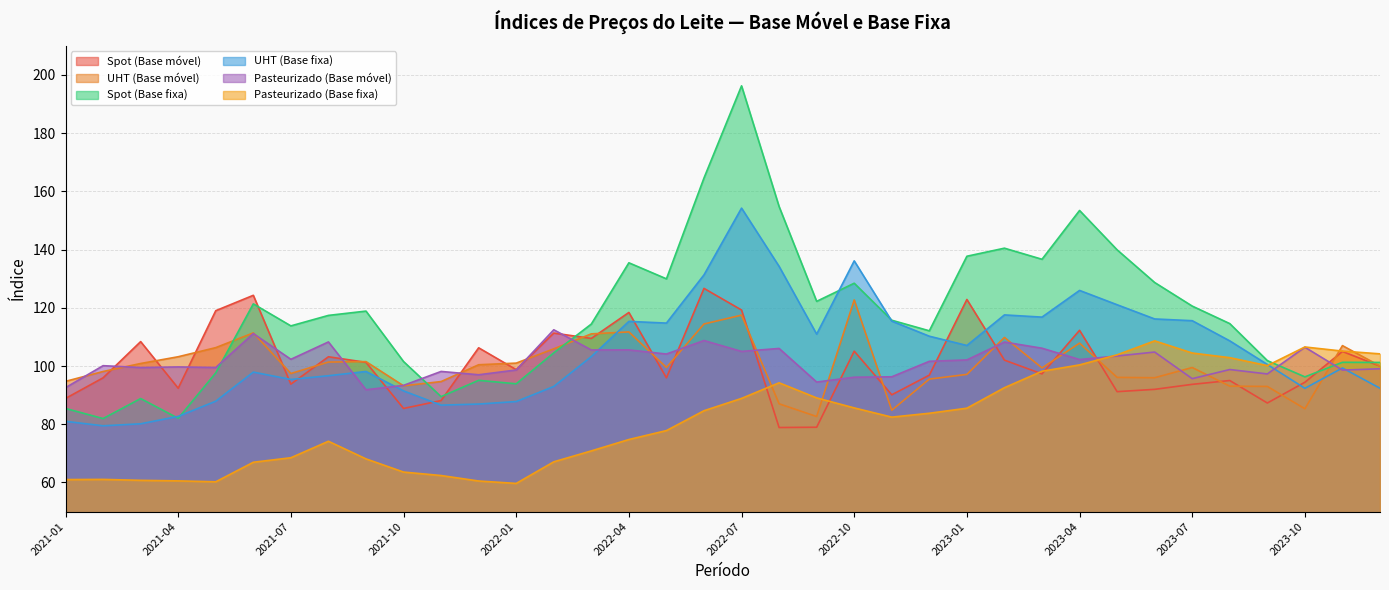

Is it true that Spot (Base fixa) equals 24.4 at 2021-03?

False